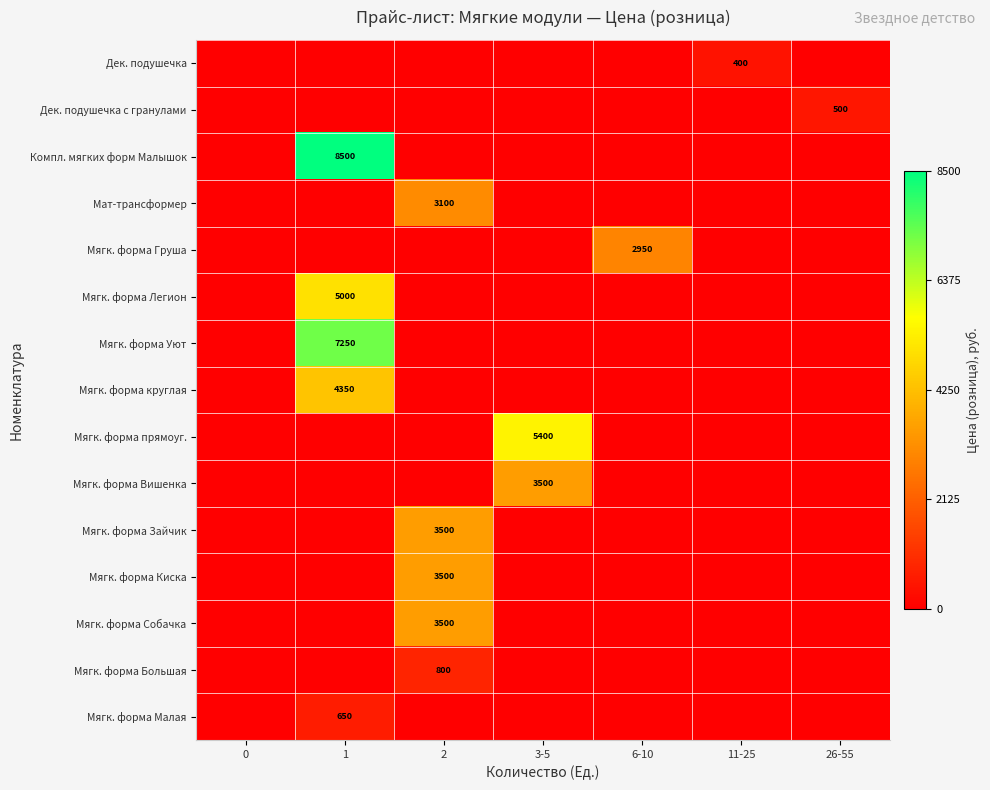

At which category is the sum across all series the highest?

1